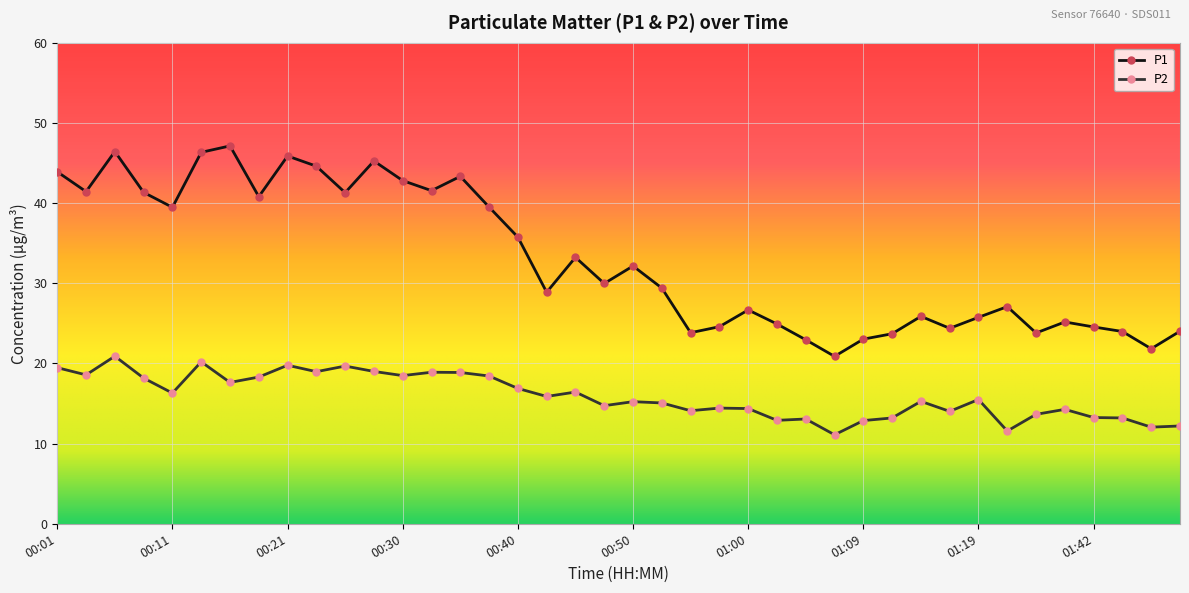

Which series has the largest total across all categories?

P1